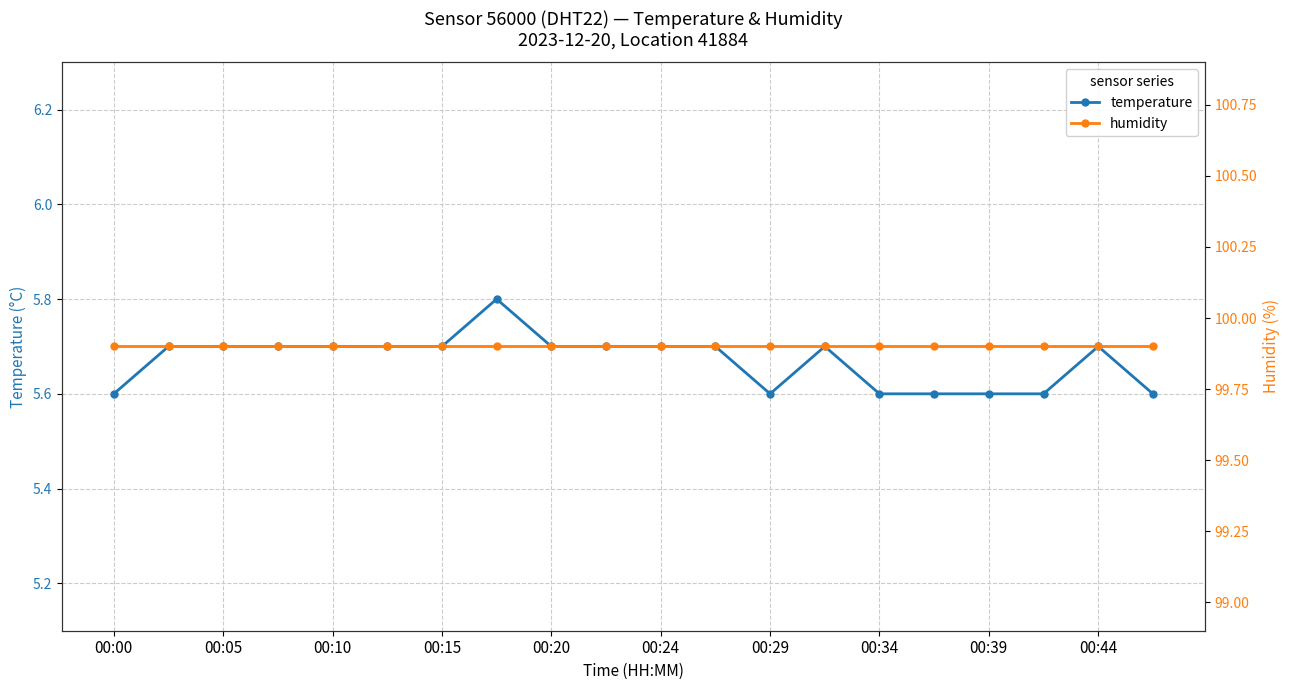

True or false: humidity and temperature intersect in this chart.

False